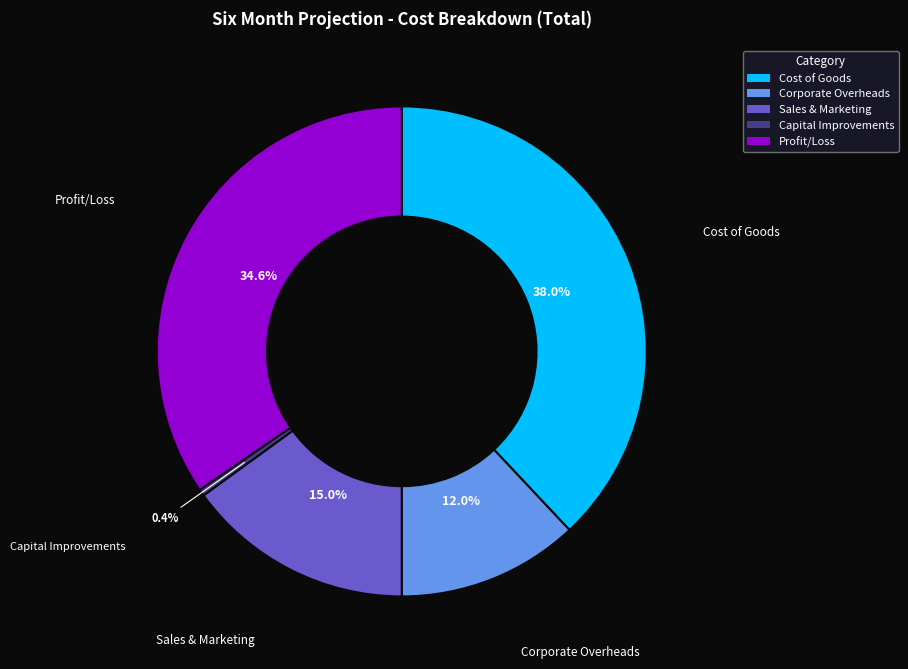

To the nearest percent, what portion does Profit/Loss represent?

35%